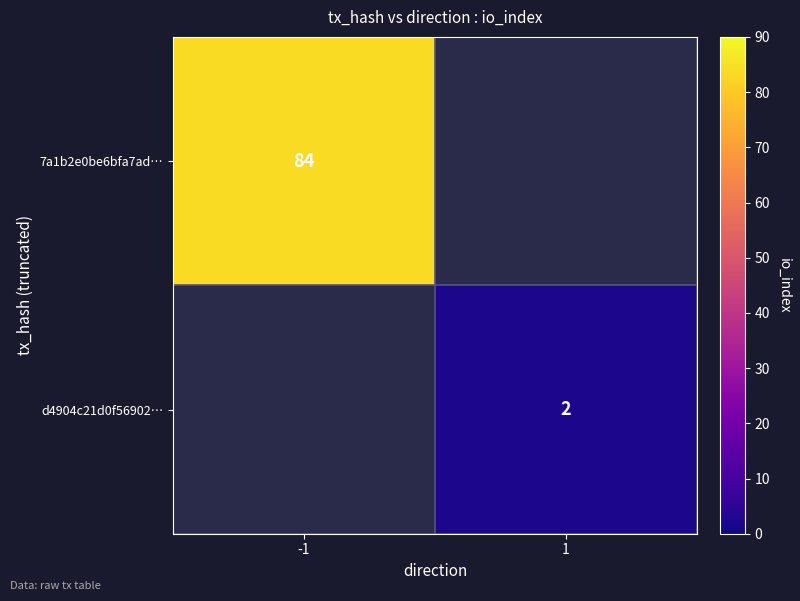

Is the value of d4904c21d0f56902… at 1 greater than the value of 7a1b2e0be6bfa7ad… at -1?

No